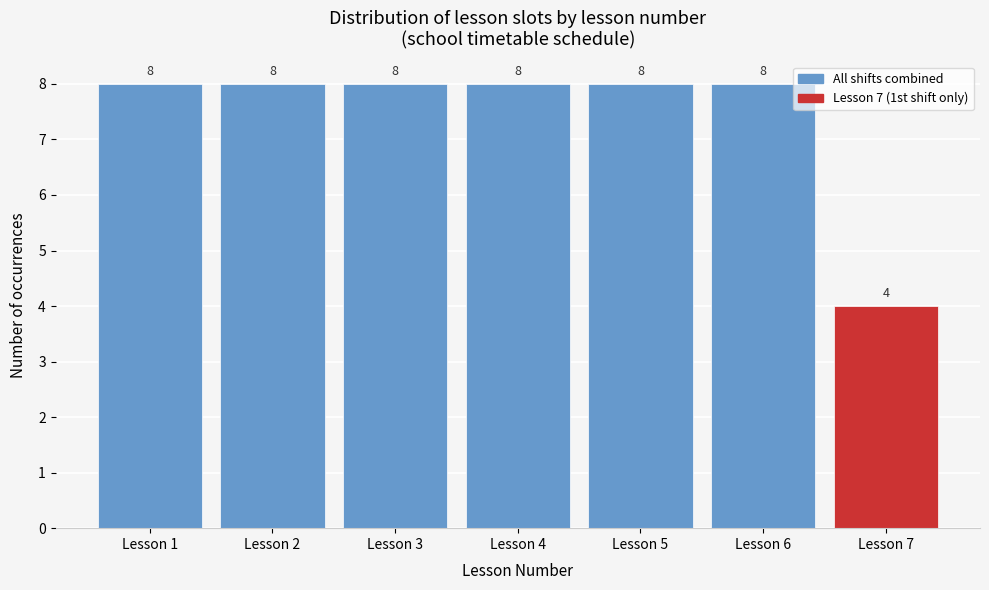

Reading left to right, transcribe all the data shown in this chart.

8	8	8	8	8	8	4